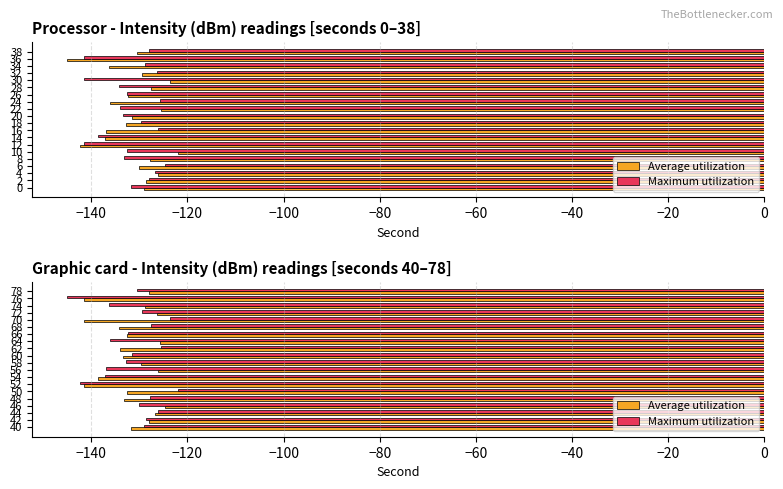

Does the chart contain stacked bars?

No